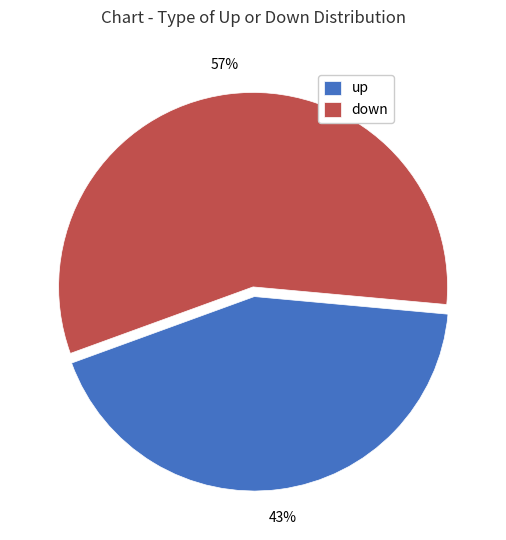

Is the sum of up and down greater than half?

Yes